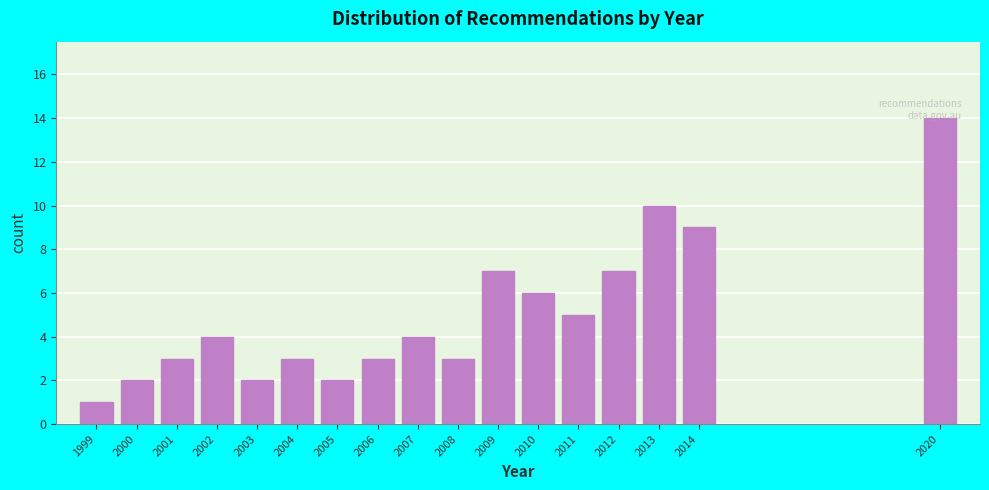

True or false: the data shows 1 at 2000.

False